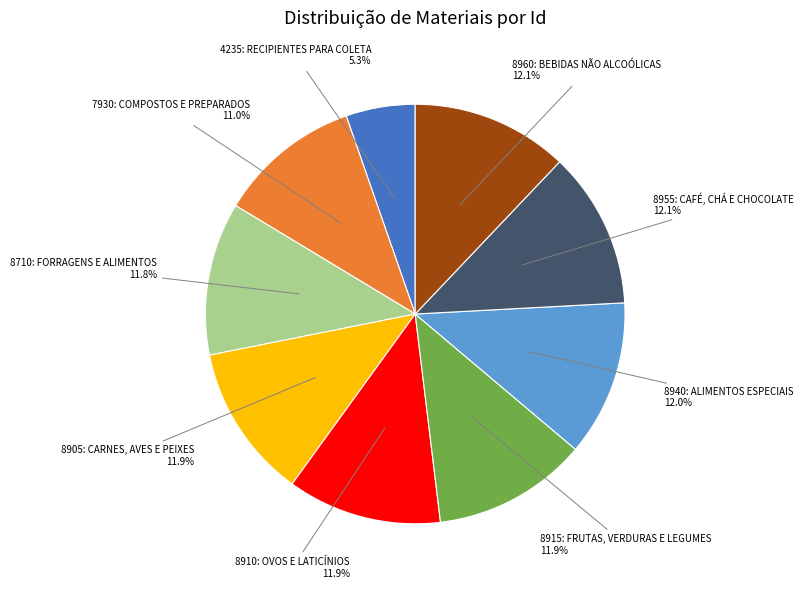

Is the sum of 8905: CARNES, AVES E PEIXES and 8960: BEBIDAS NÃO ALCOÓLICAS greater than half?

No